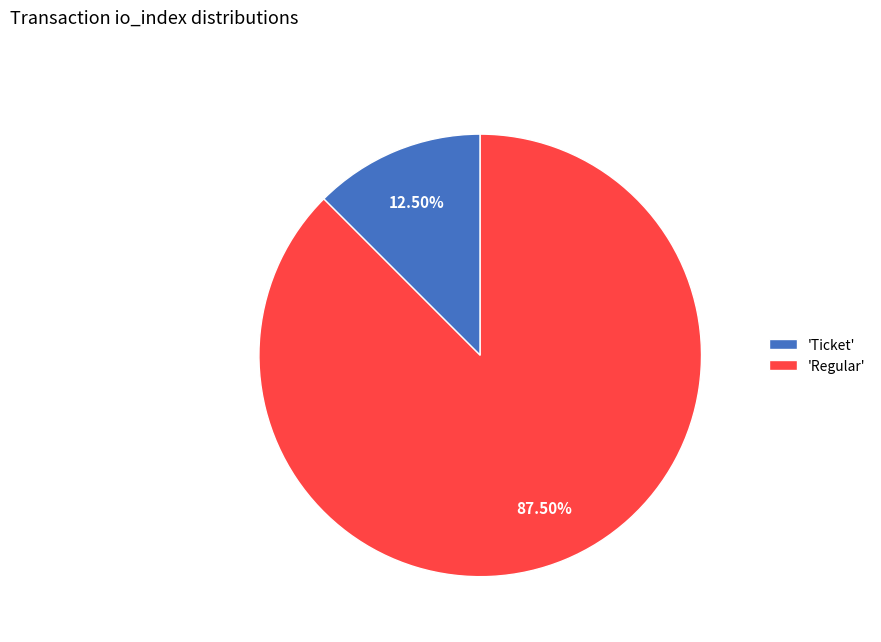

Which category has the biggest portion of the pie?

'Regular'